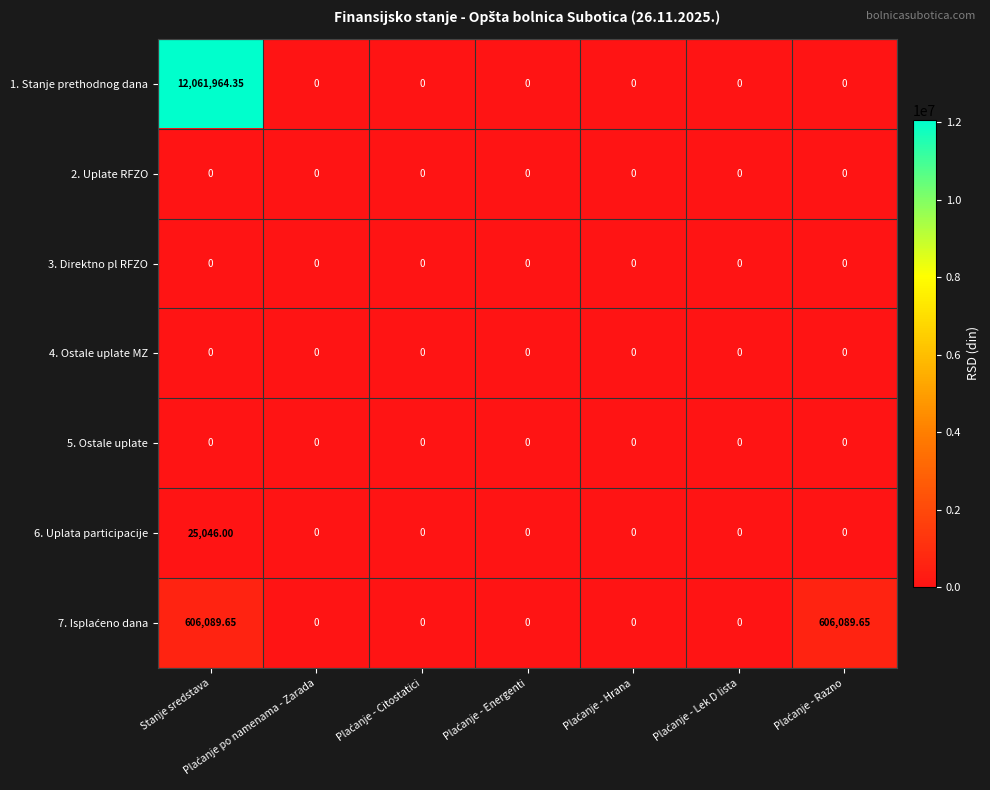

At how many categories does at least one series exceed 1728818?

1